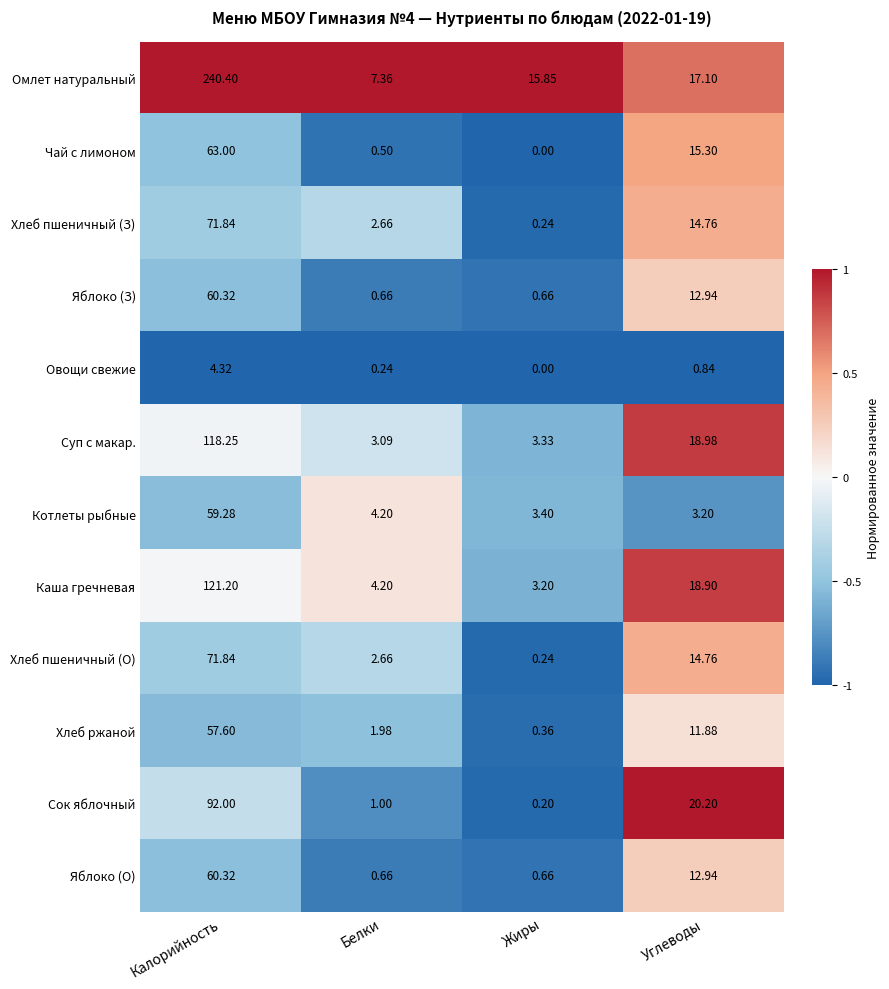

Count the number of categories in the chart.

4